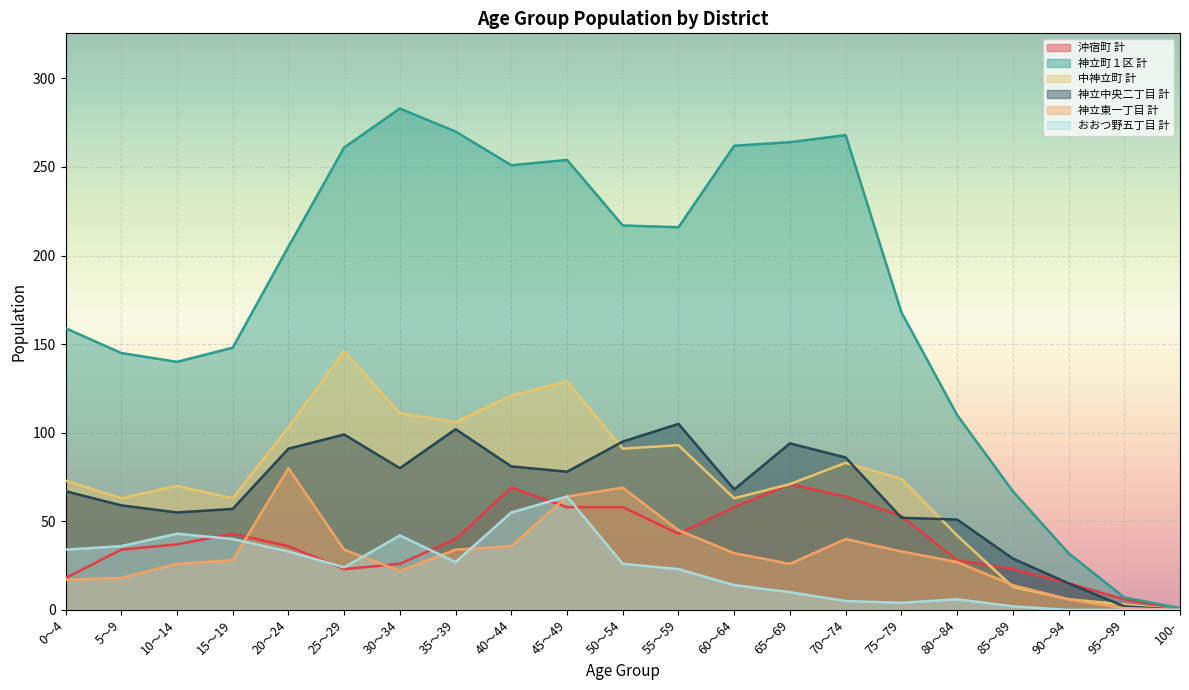

What is the average value of the 神立東一丁目 計 series?

31